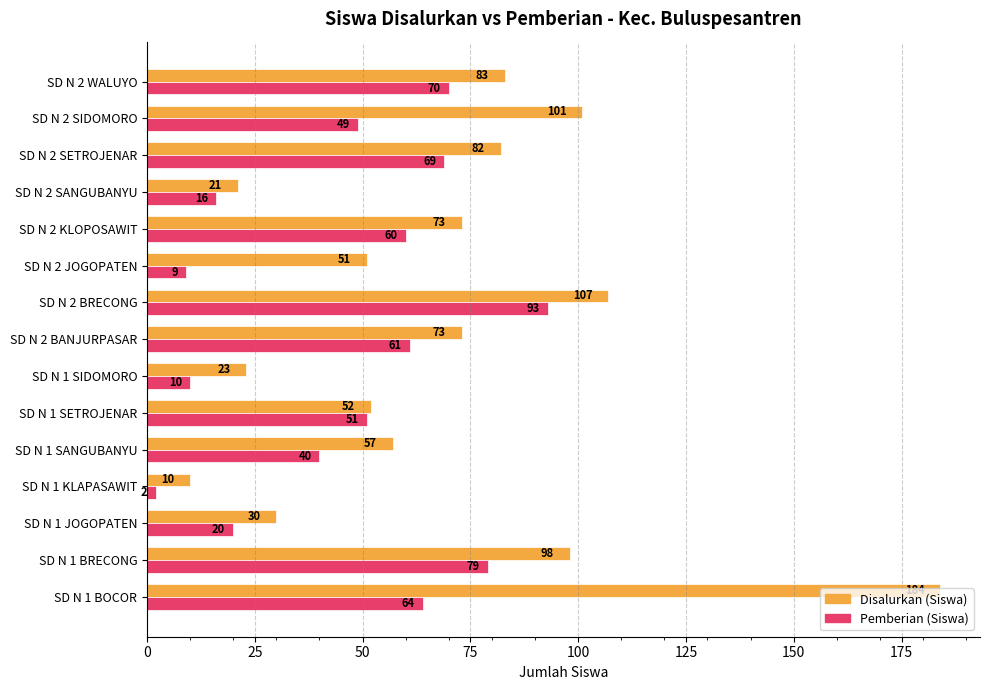

List the series in order of their overall mean, lowest first.

Pemberian (Siswa), Disalurkan (Siswa)